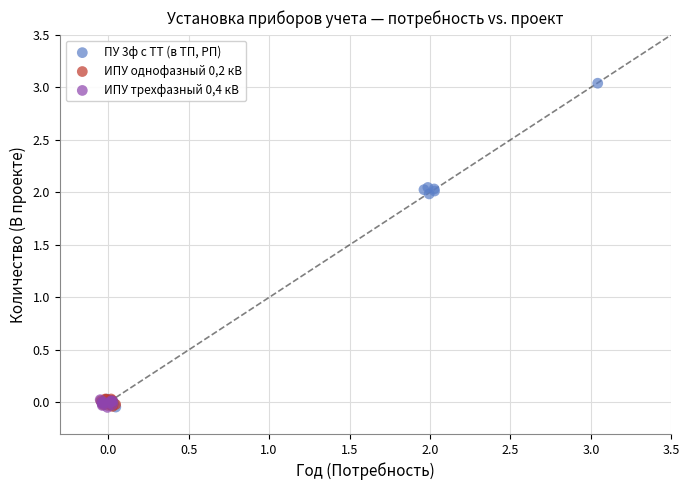

Which series has the largest Y range (max minus min)?

ПУ 3ф с ТТ (в ТП, РП)